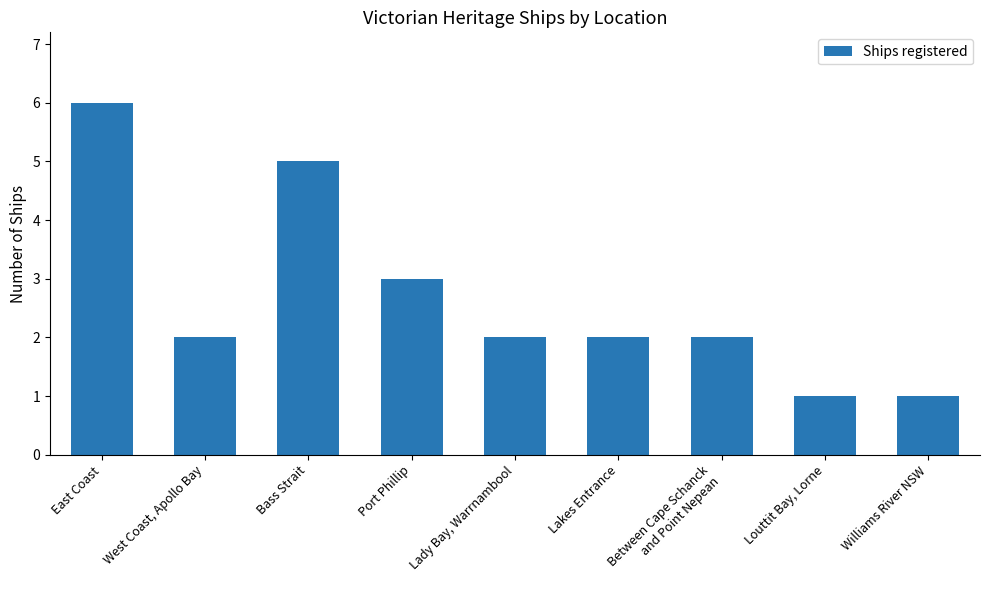

What is the sum of the values at East Coast and West Coast, Apollo Bay?

8